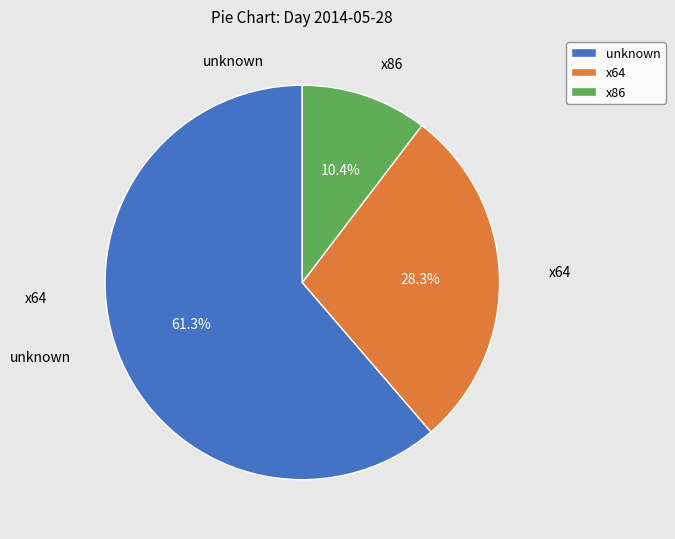

What portion of the pie excludes x86?

89.6%